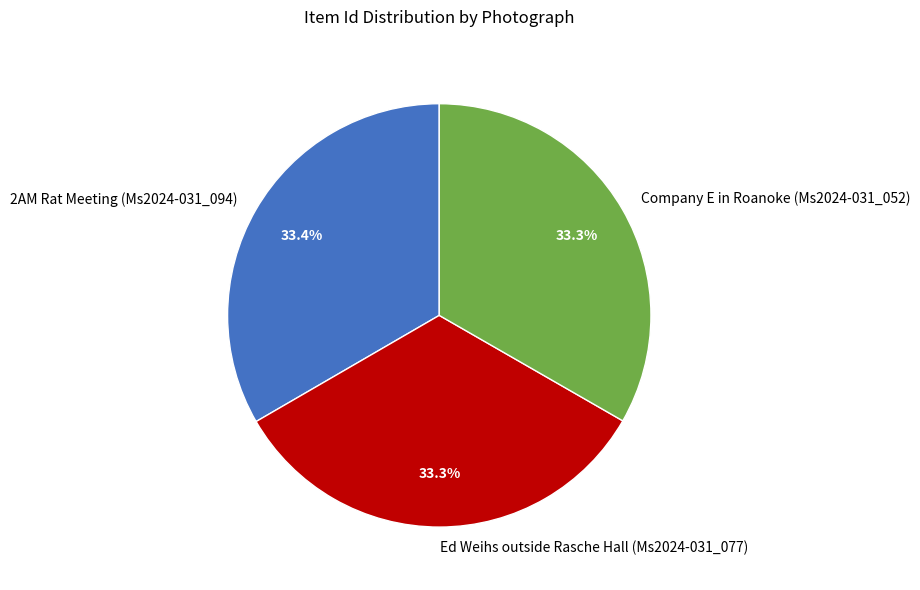

Is Ed Weihs outside Rasche Hall (Ms2024-031_077) the majority of the pie?

No